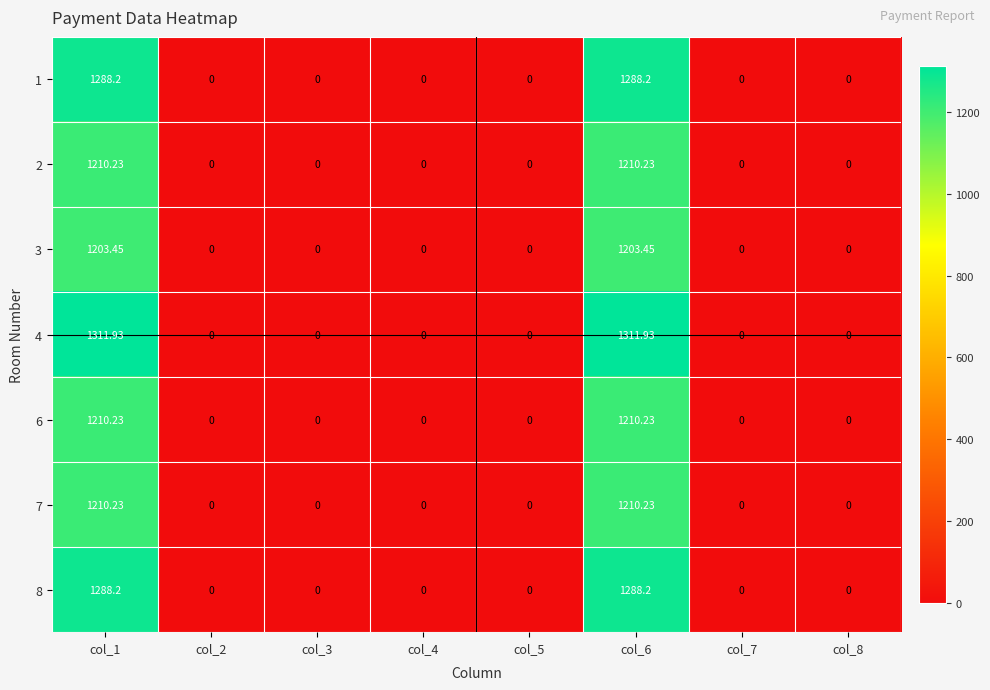

Is the value of 6 at col_5 greater than the value of 7 at col_1?

No